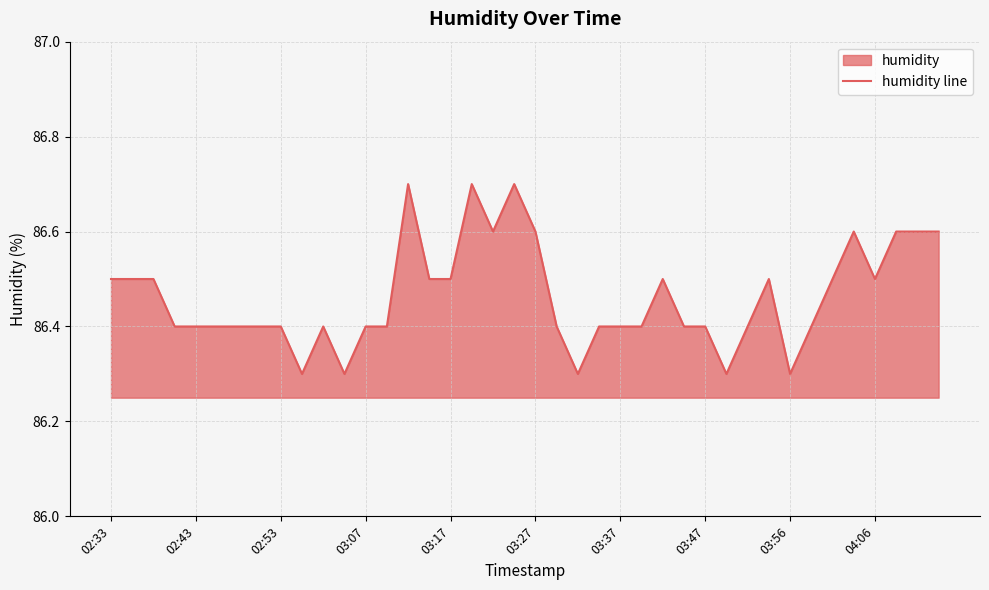

What is the difference between the maximum and minimum values?

0.4